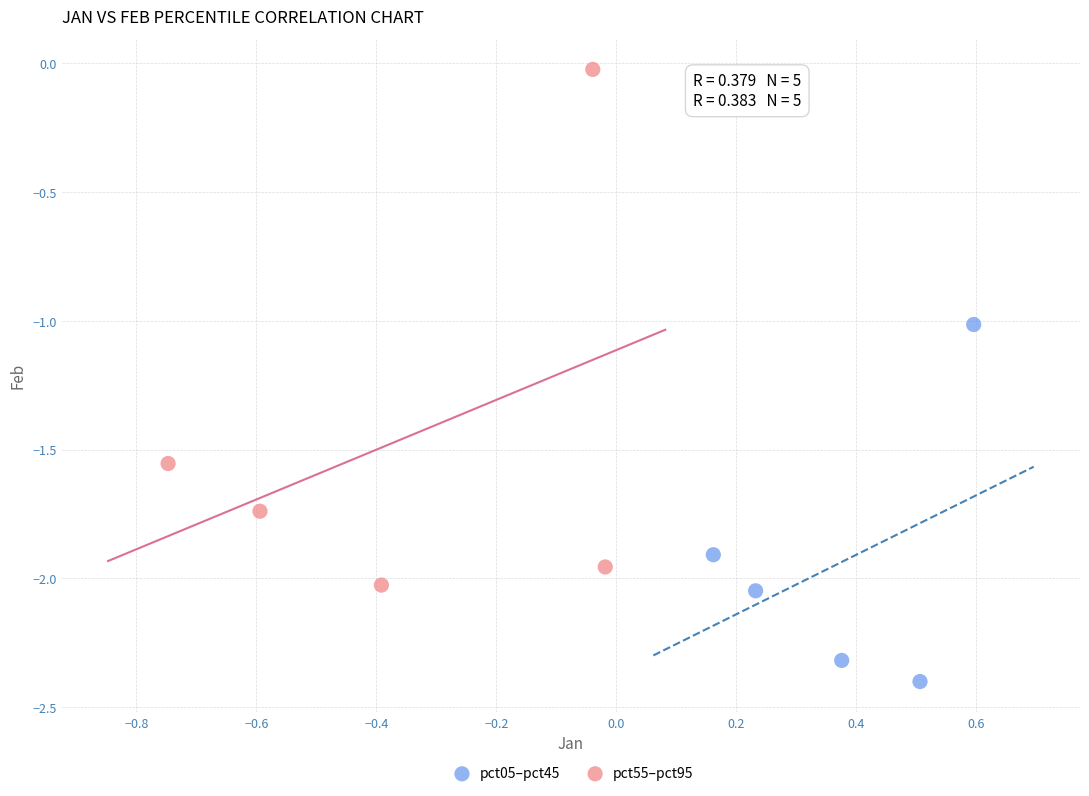

Which series reaches the maximum Y coordinate?

pct55–pct95